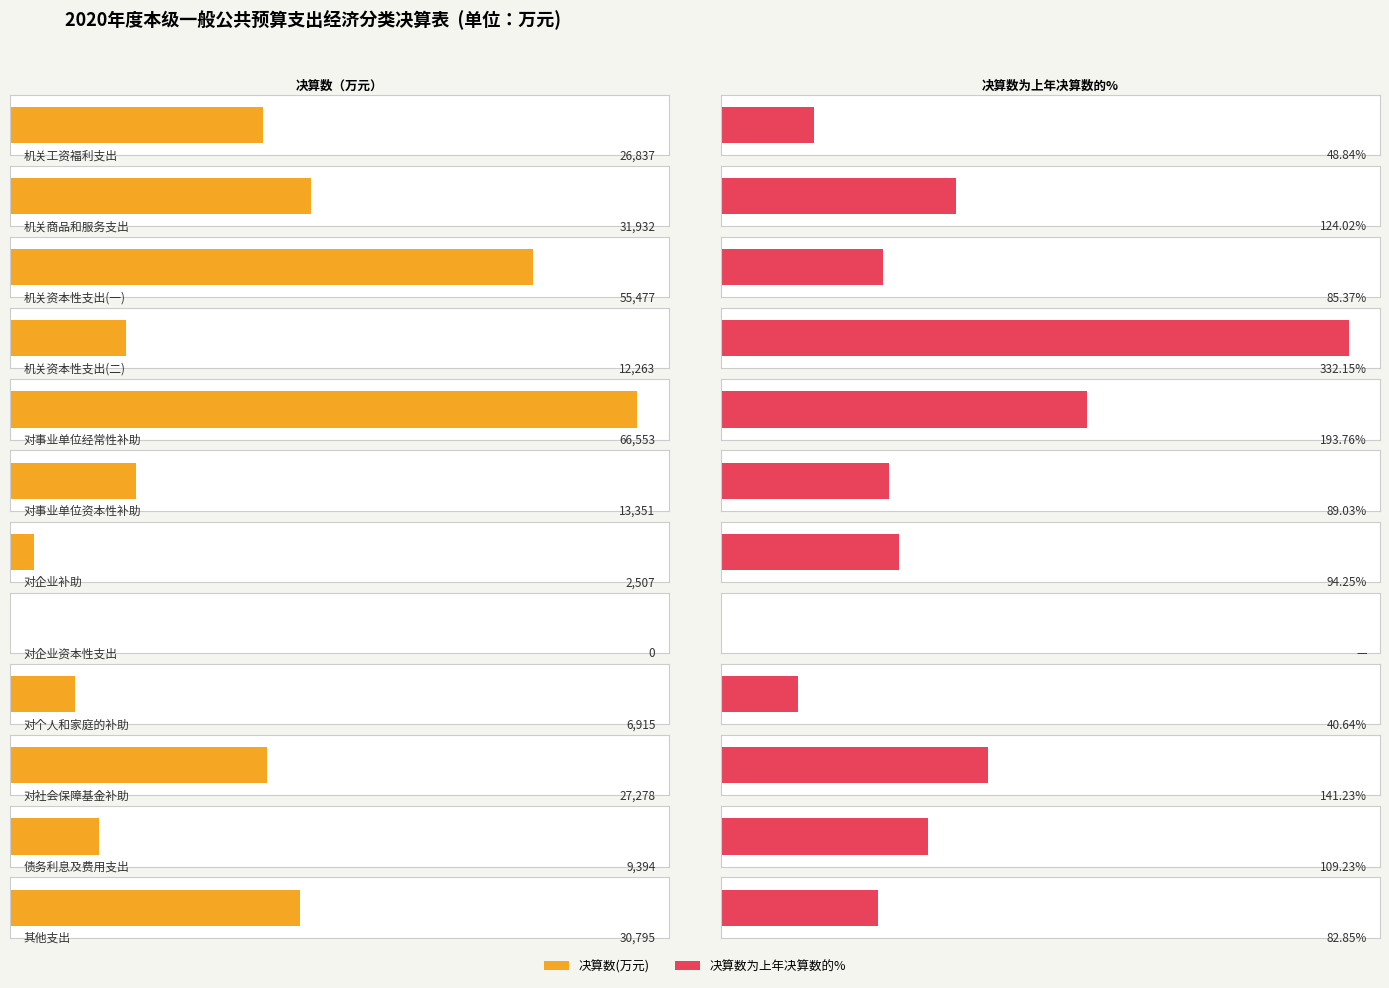

Where is 决算数为上年决算数的% nearest to the value 166?

对社会保障基金补助